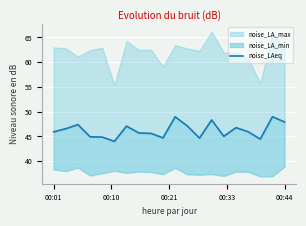

How many data points are less than 45?

6